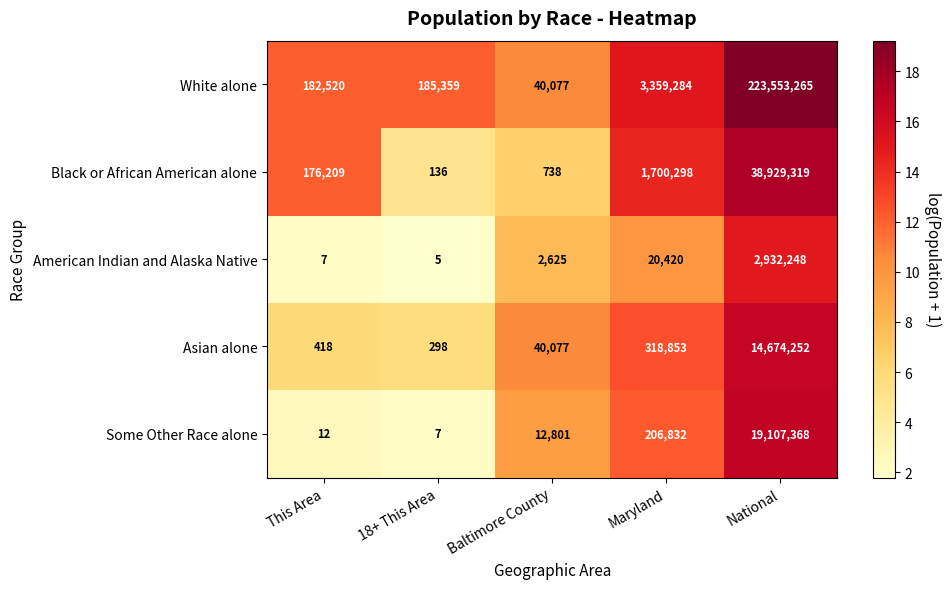

What is the difference between the maximum and minimum values in the White alone series?

223513188